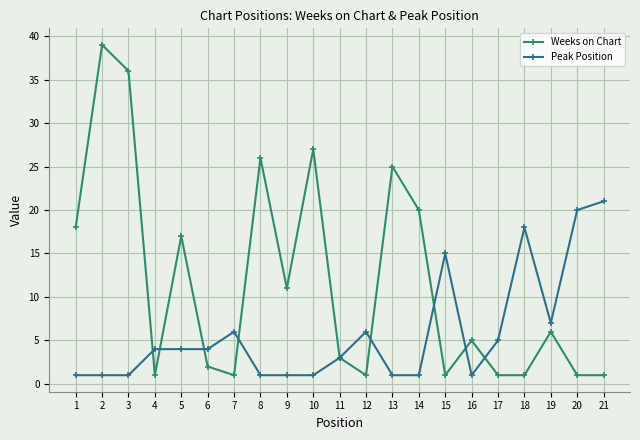

Which series has the widest spread of values?

Weeks on Chart